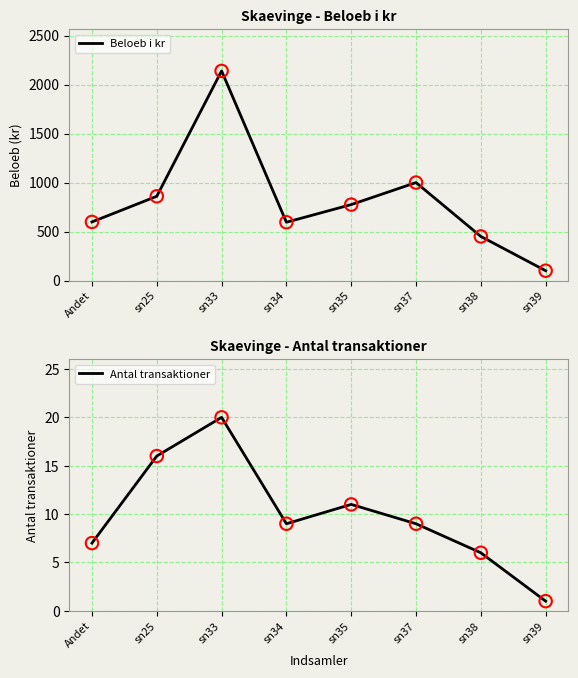

Which series contains the highest Y value?

Beloeb i kr